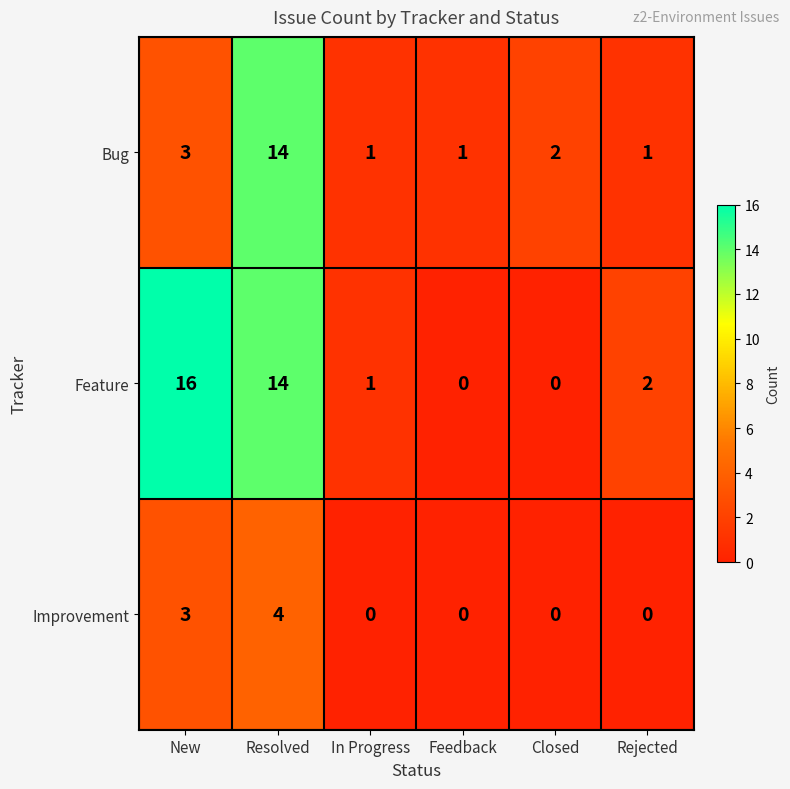

The value of Feature at Closed is -9. True or false?

False